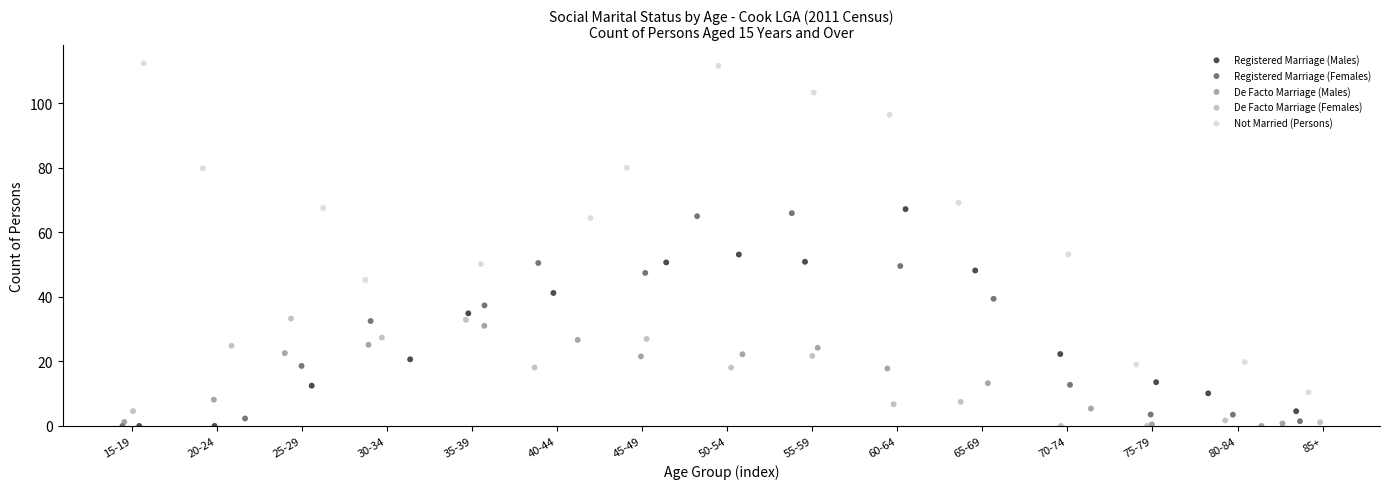

Which series reaches the maximum Y coordinate?

Not Married (Persons)